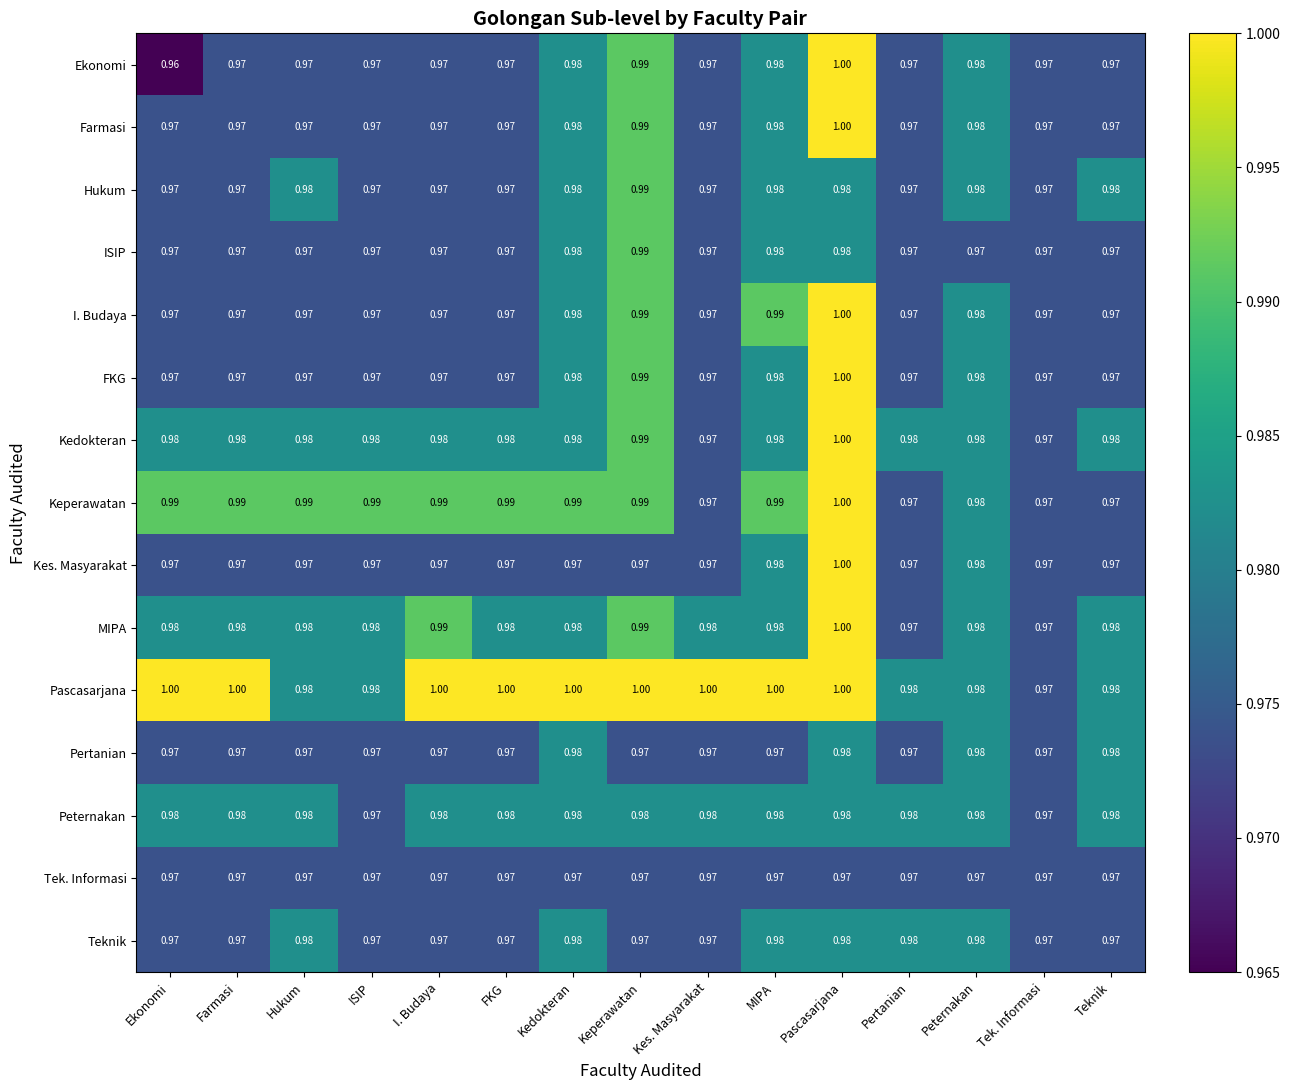

Which series has the largest range (max minus min)?

Ekonomi